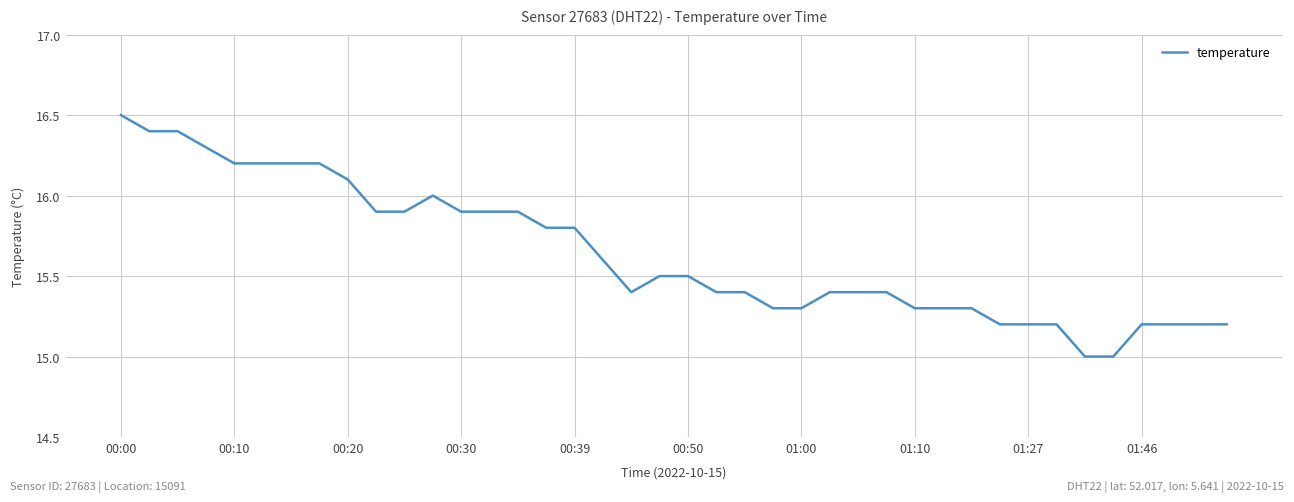

What is the difference between the maximum and minimum values?

1.5